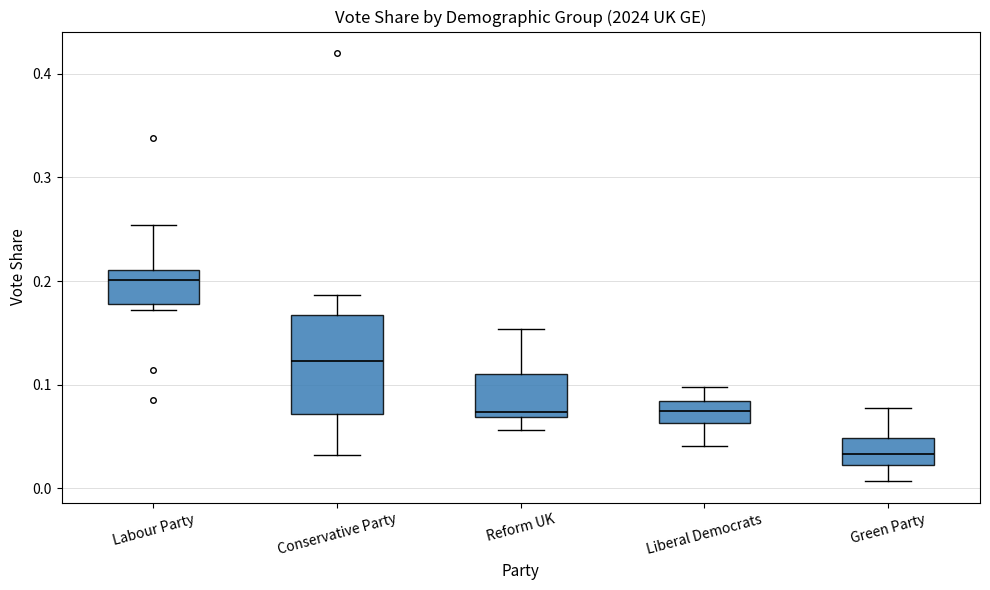

Where does the lower whisker of the box for Conservative Party end on the y-axis? The values are not printed on the chart, so give them approximately, as read against the axis.

0.03